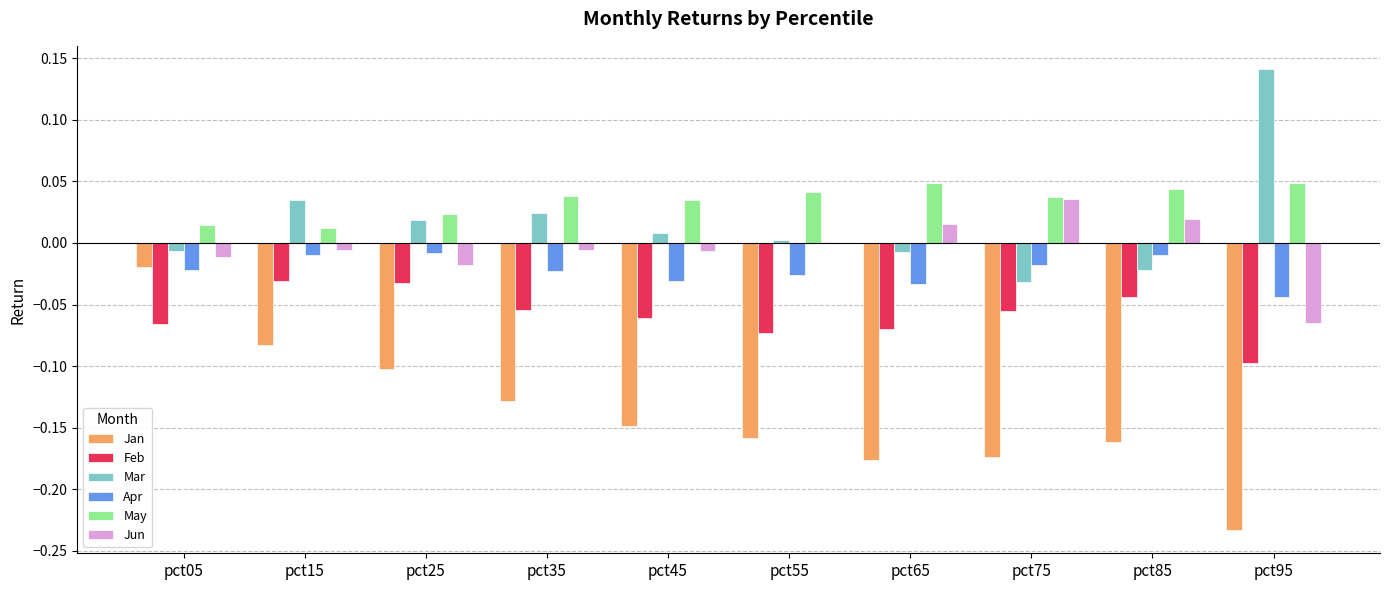

At which label is Mar closest to 0?

pct55